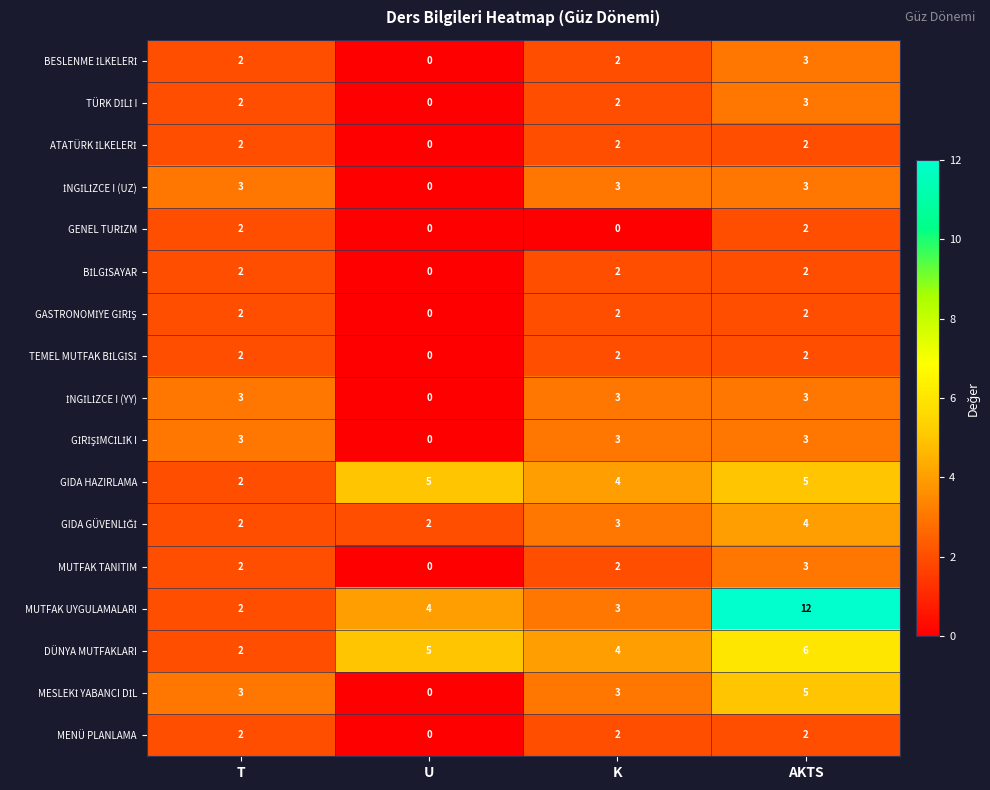

What is the total value across all series at T?

38